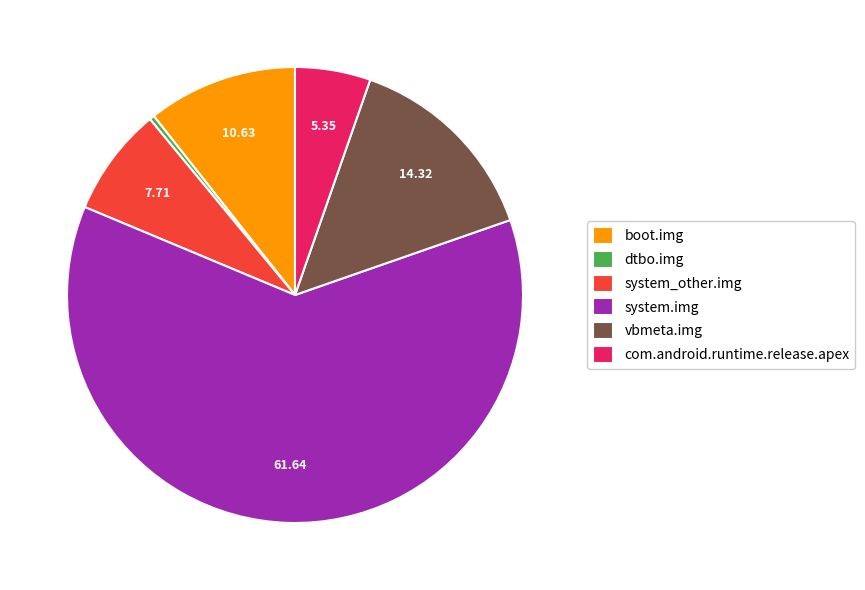

Does any single category account for the majority?

Yes